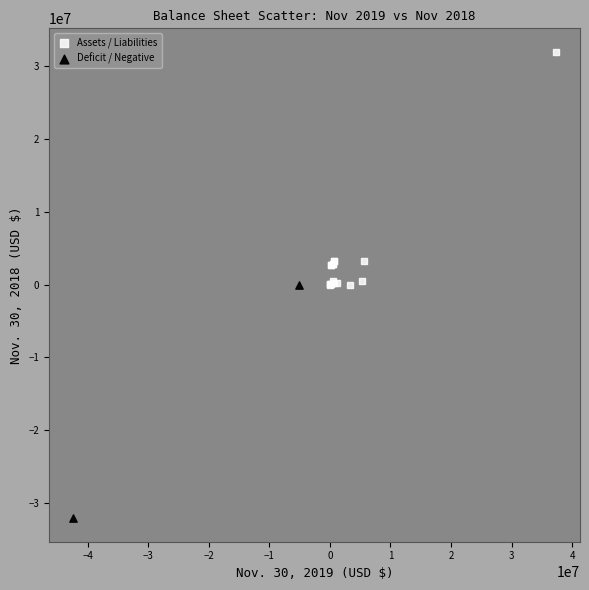

What are all the series names shown in the legend?

Assets / Liabilities, Deficit / Negative